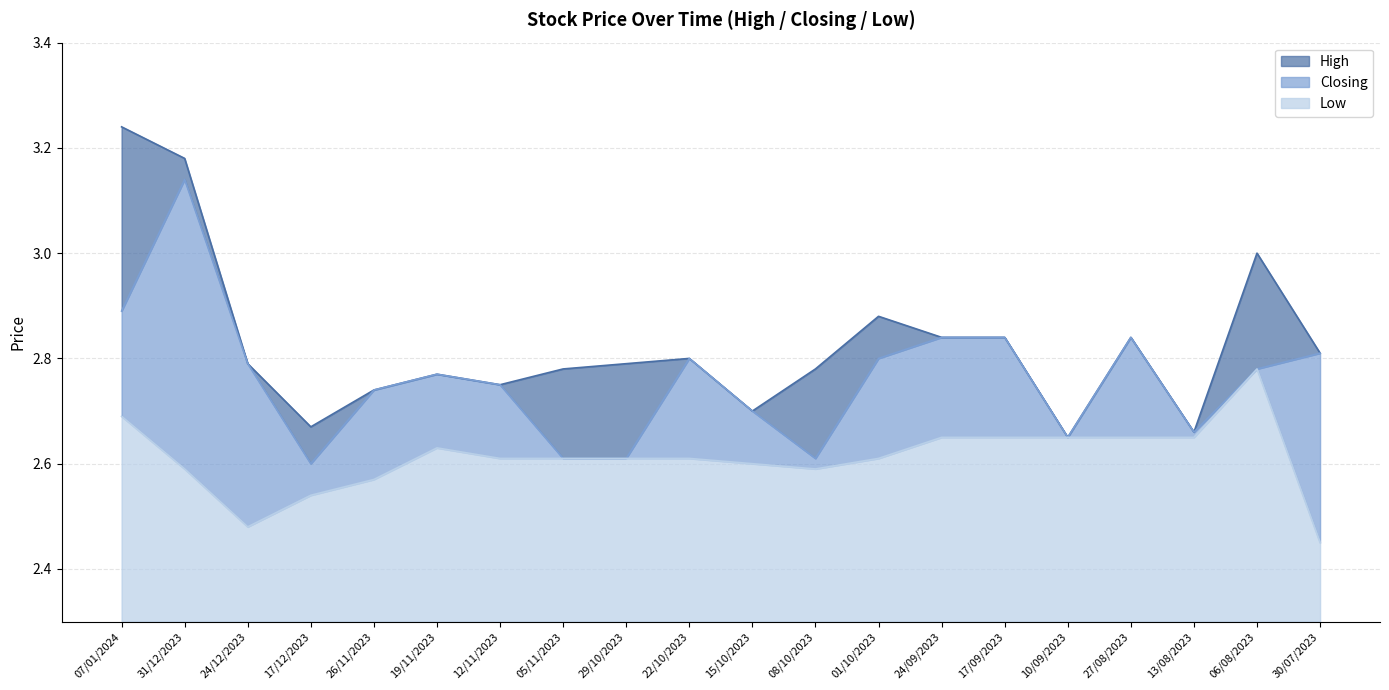

Count the number of categories in the chart.

20